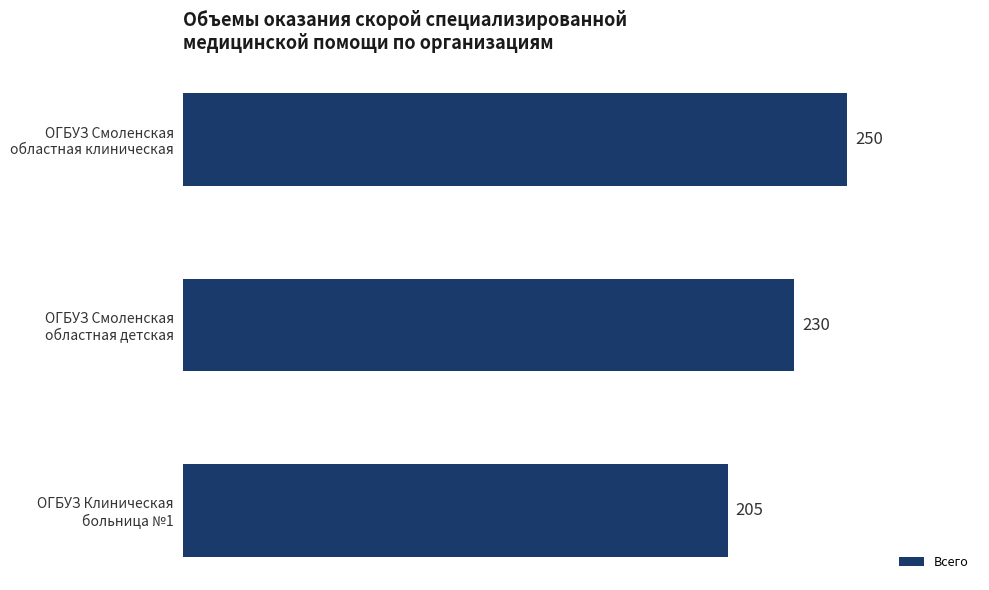

What is the sum of all values?

685